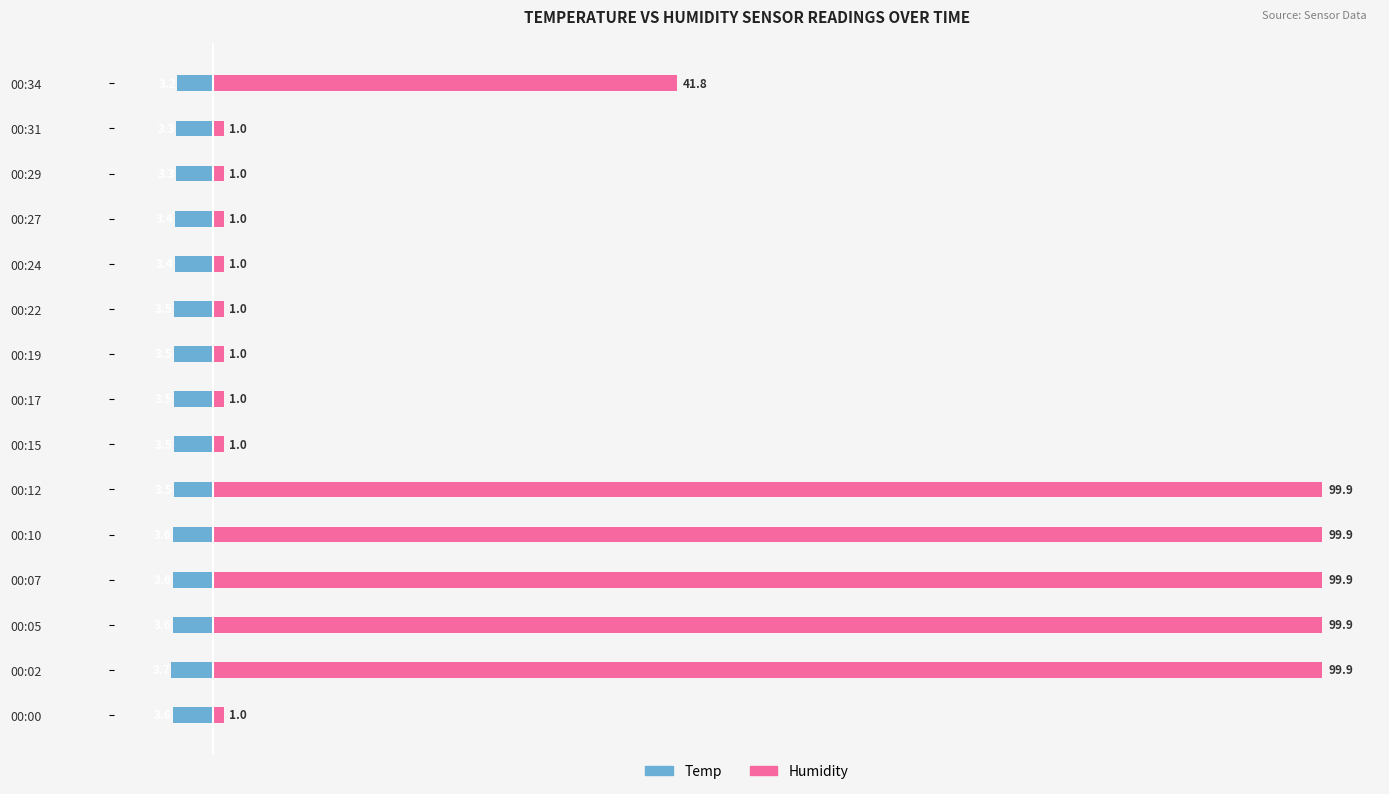

Which series has the largest total across all categories?

Humidity